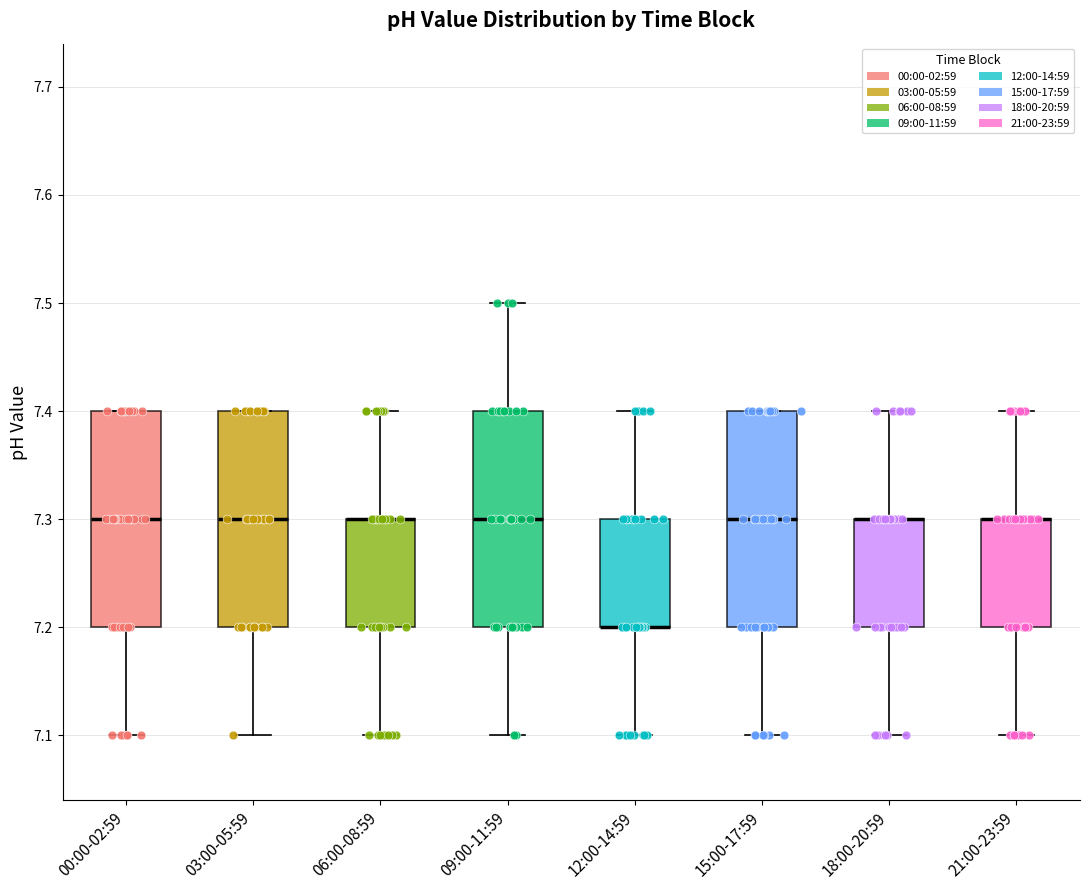

Reading left to right, read every box against the y-axis: the position of its median line, the range the box covers, and the ends of its whiskers. The values are not printed on the chart, so give them approximately, as read against the axis.

00:00-02:59: median 7.3, box 7.2 to 7.4, whiskers 7.1 to 7.4
03:00-05:59: median 7.3, box 7.2 to 7.4, whiskers 7.1 to 7.4
06:00-08:59: median 7.3 (drawn on the box's upper edge), box 7.2 to 7.3, whiskers 7.1 to 7.4
09:00-11:59: median 7.3, box 7.2 to 7.4, whiskers 7.1 to 7.5
12:00-14:59: median 7.2 (drawn on the box's lower edge), box 7.2 to 7.3, whiskers 7.1 to 7.4
15:00-17:59: median 7.3, box 7.2 to 7.4, whiskers 7.1 to 7.4
18:00-20:59: median 7.3 (drawn on the box's upper edge), box 7.2 to 7.3, whiskers 7.1 to 7.4
21:00-23:59: median 7.3 (drawn on the box's upper edge), box 7.2 to 7.3, whiskers 7.1 to 7.4